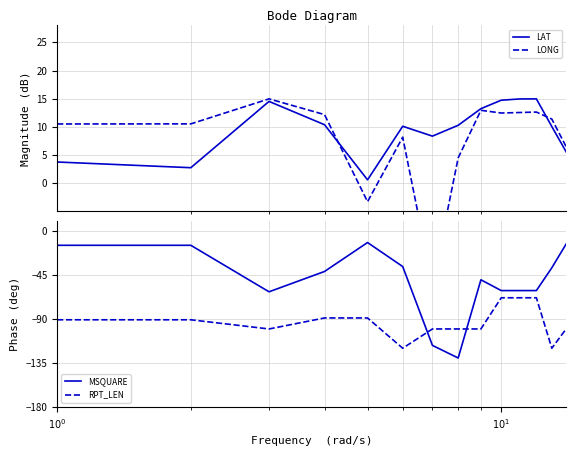

True or false: MSQUARE and RPT_LEN intersect in this chart.

True